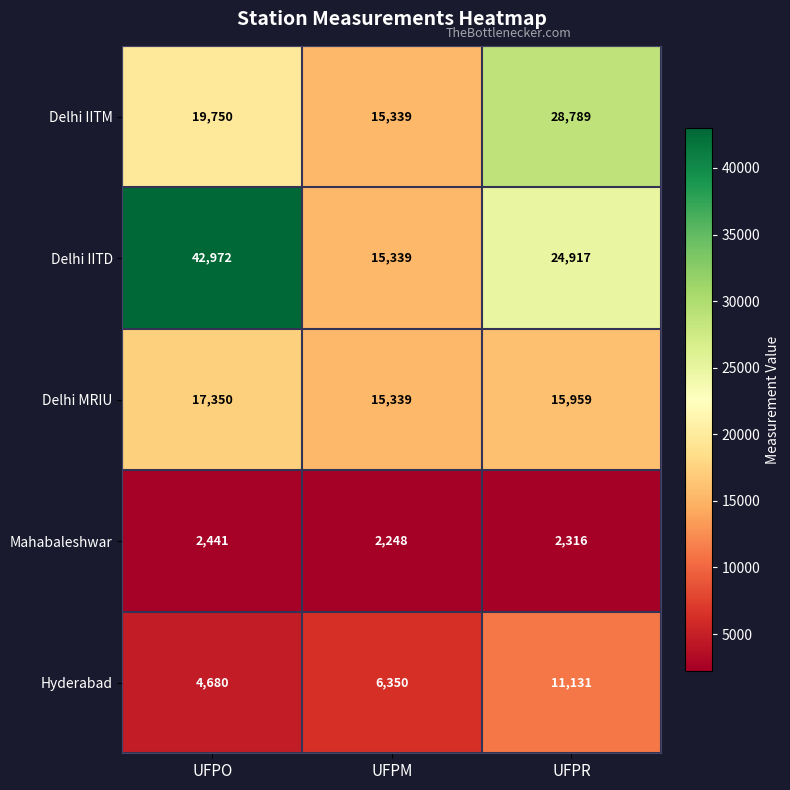

What is the total value across all series at UFPM?

54615